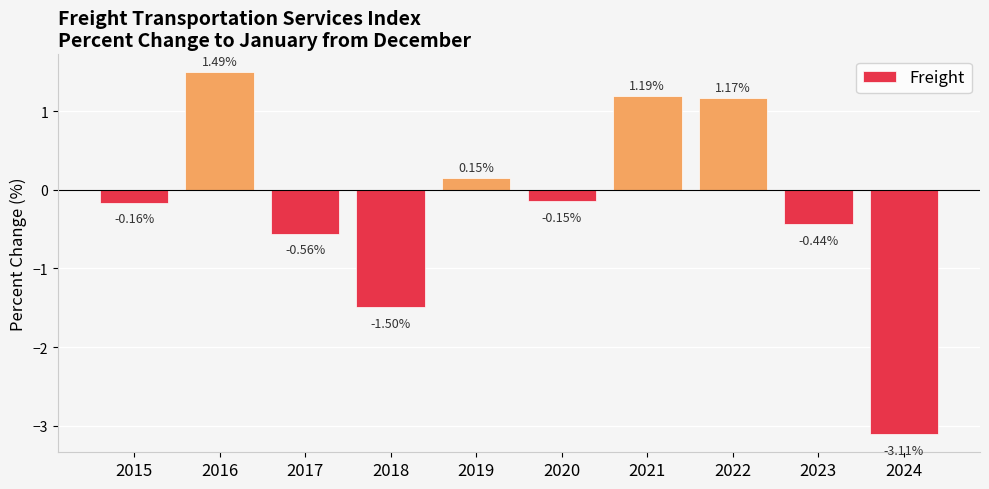

What is the sum of all values?

-1.9